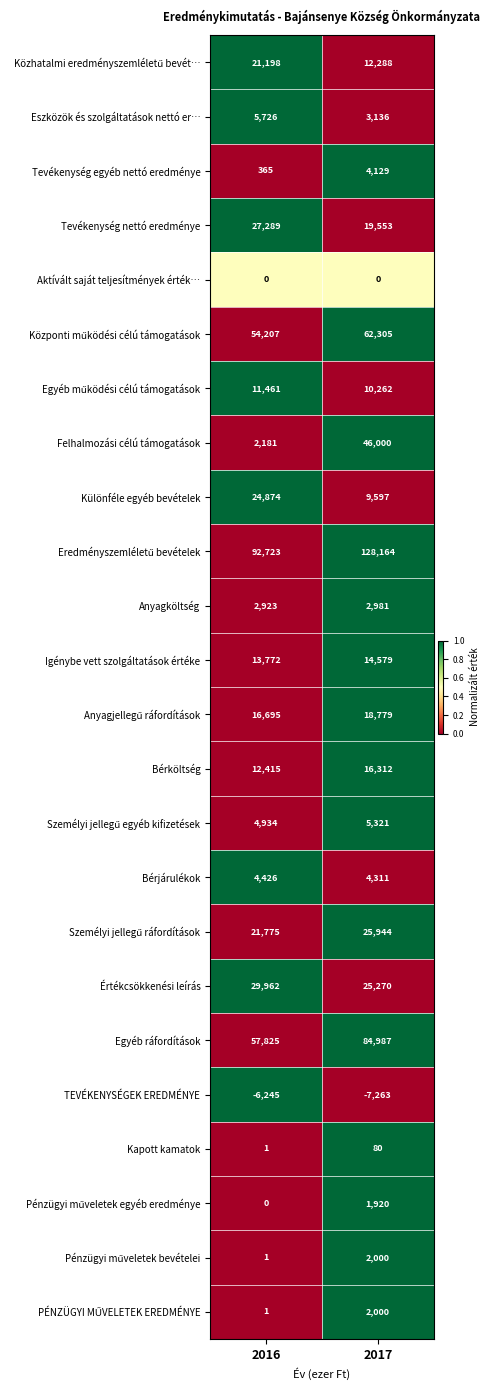

What is the spread (max minus min) of values at 2016?

98968